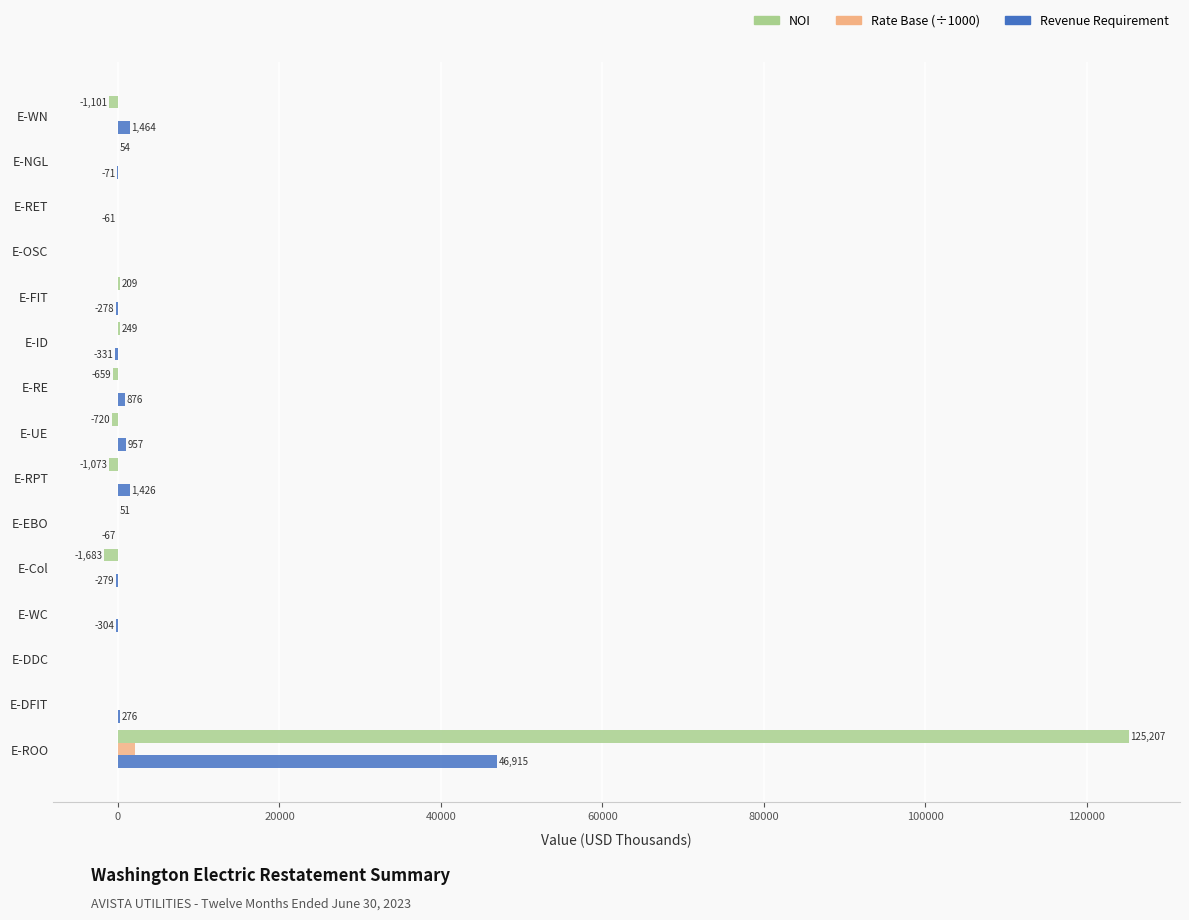

Which series has the widest spread of values?

NOI